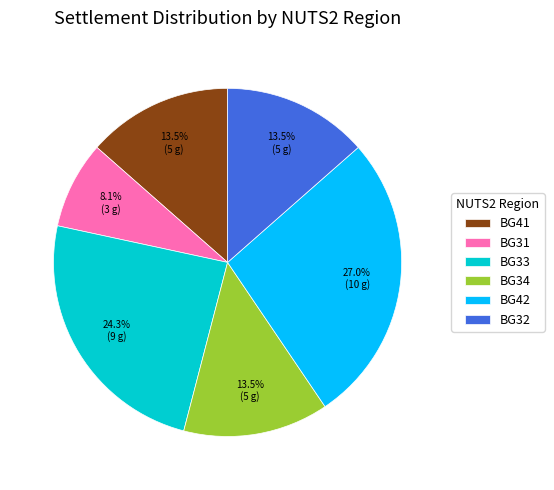

Which slice is the largest?

BG42